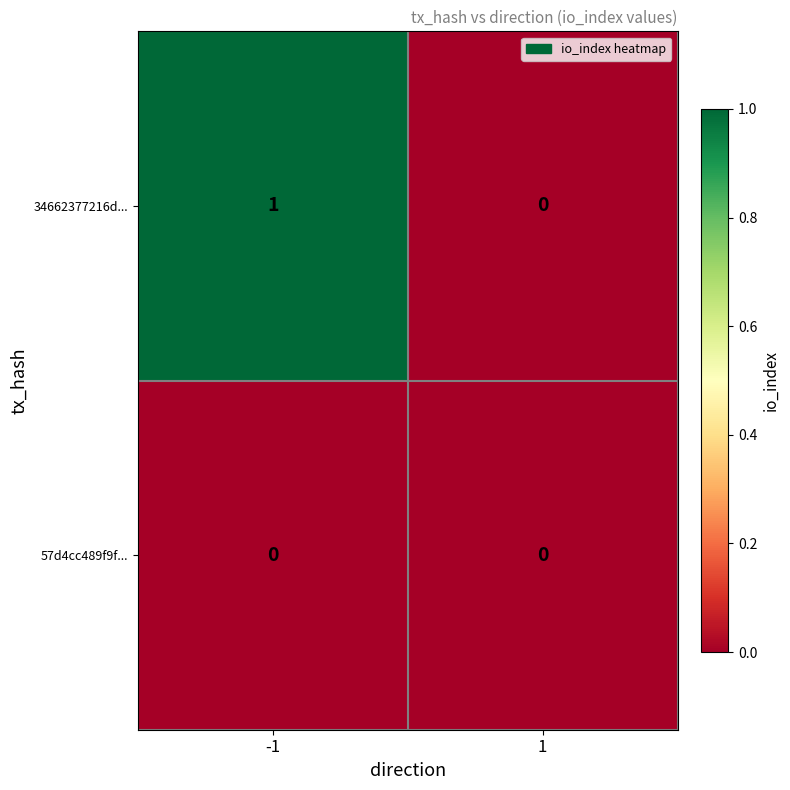

Count the number of data series in this chart.

2